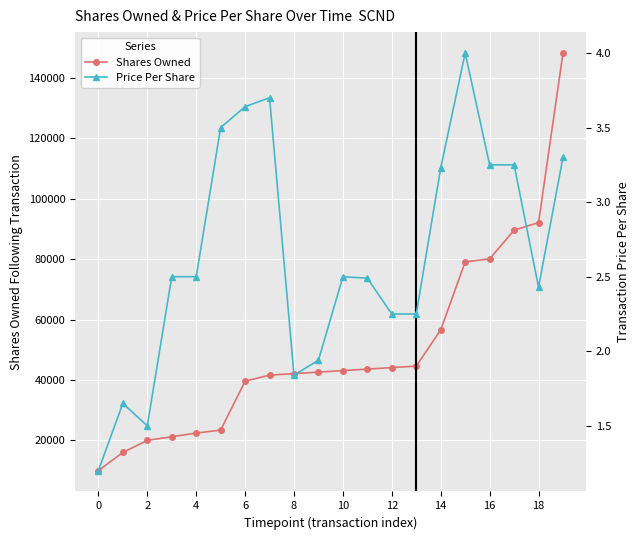

Rank the series by their average value, from lowest to highest.

Price Per Share, Shares Owned